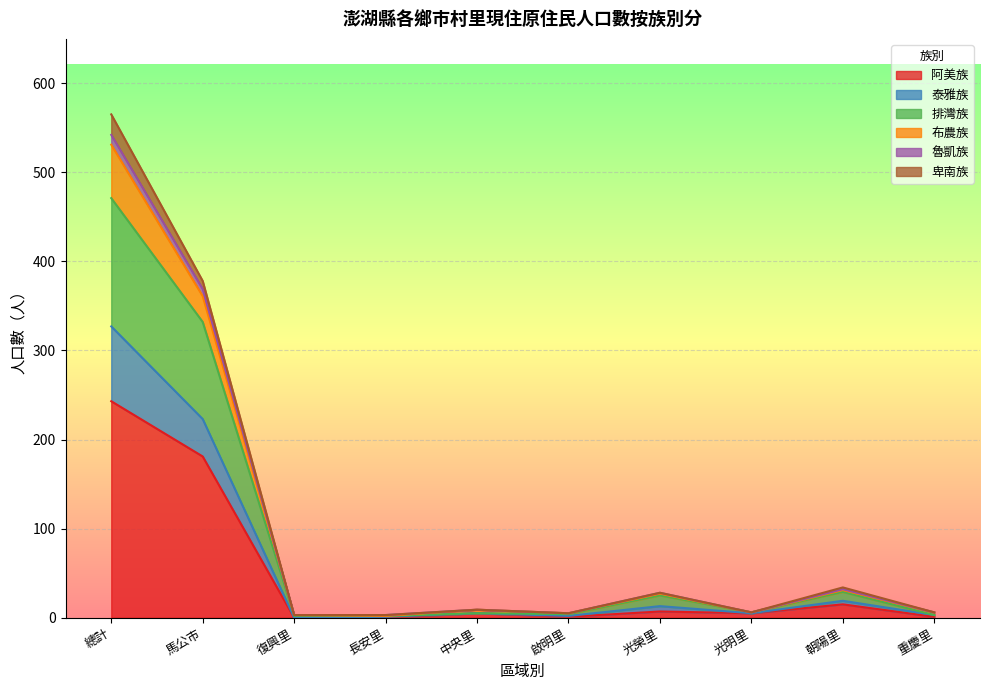

The value of 阿美族 at 總計 is 429. True or false?

False